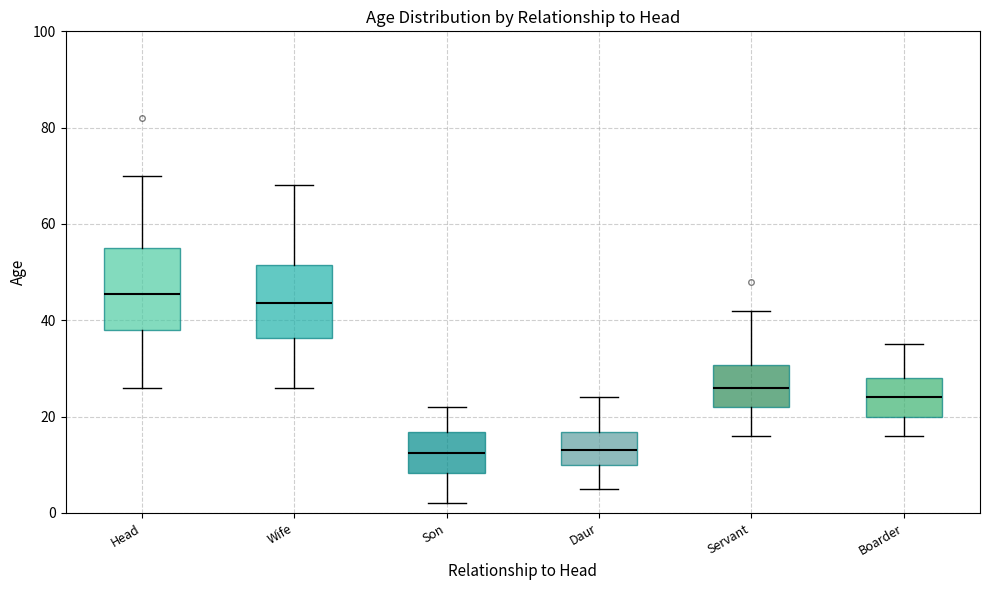

Where does the upper whisker of the box for Head end on the y-axis? The values are not printed on the chart, so give them approximately, as read against the axis.

70